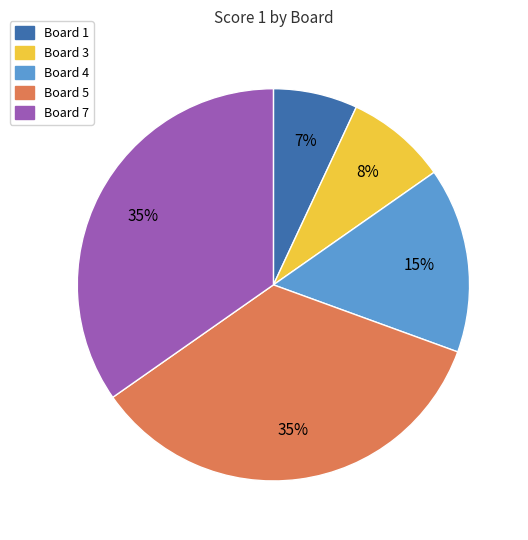

Does any single category account for the majority?

No